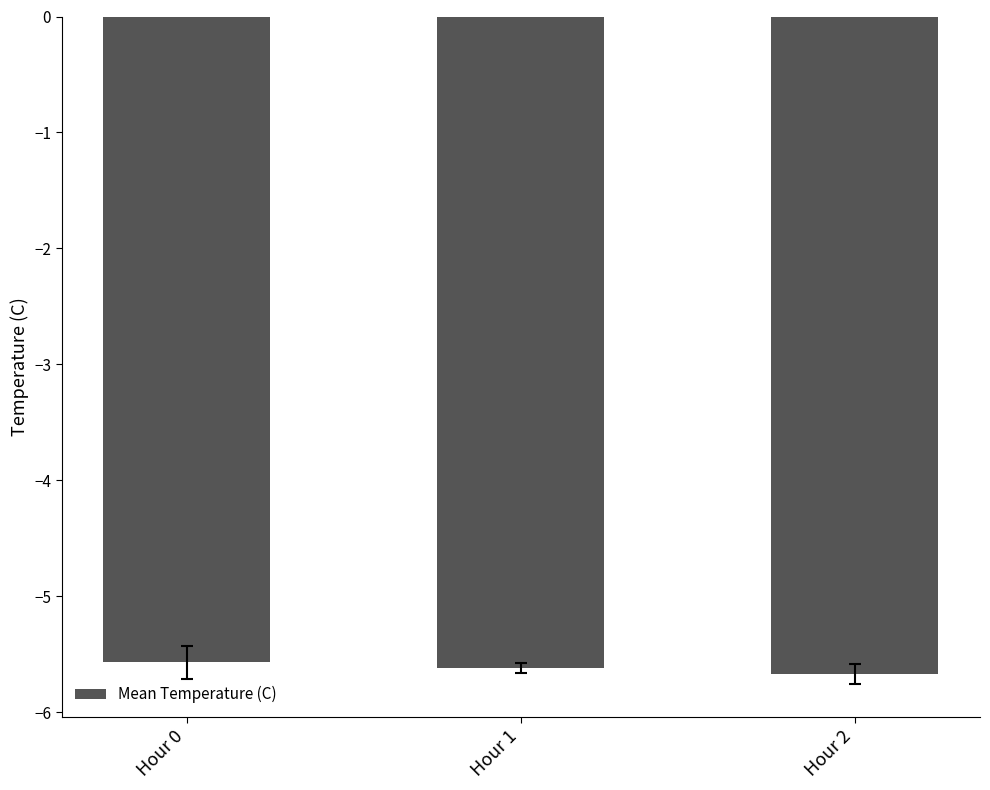

What is the sum of the values at Hour 2 and Hour 0?

-11.2